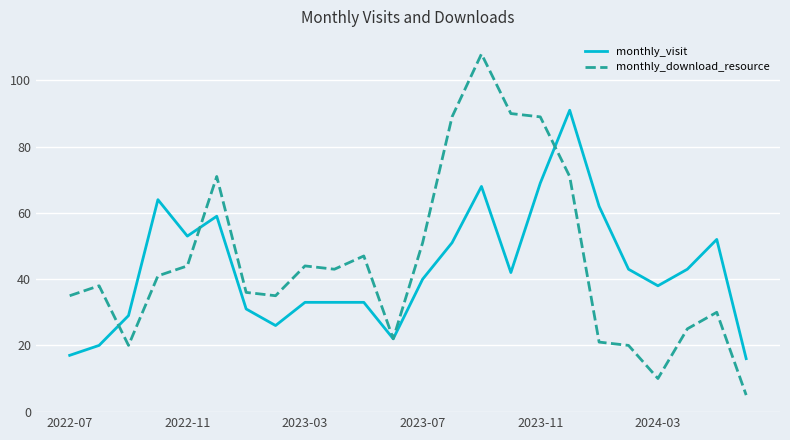

What is the maximum value shown in the chart?

108